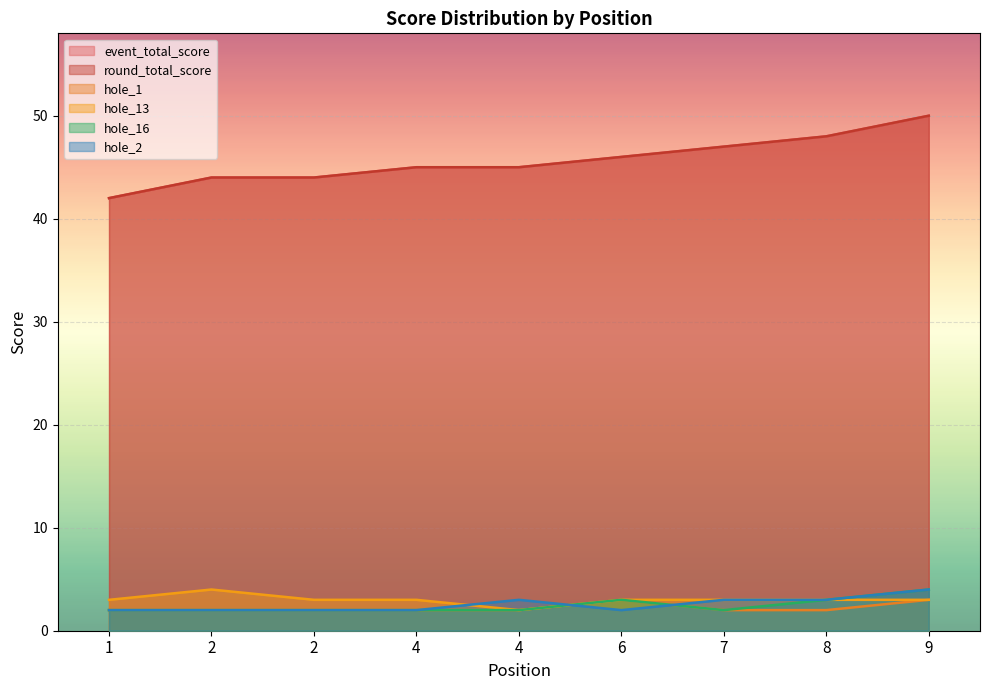

What are all the series names shown in the legend?

event_total_score, round_total_score, hole_1, hole_13, hole_16, hole_2